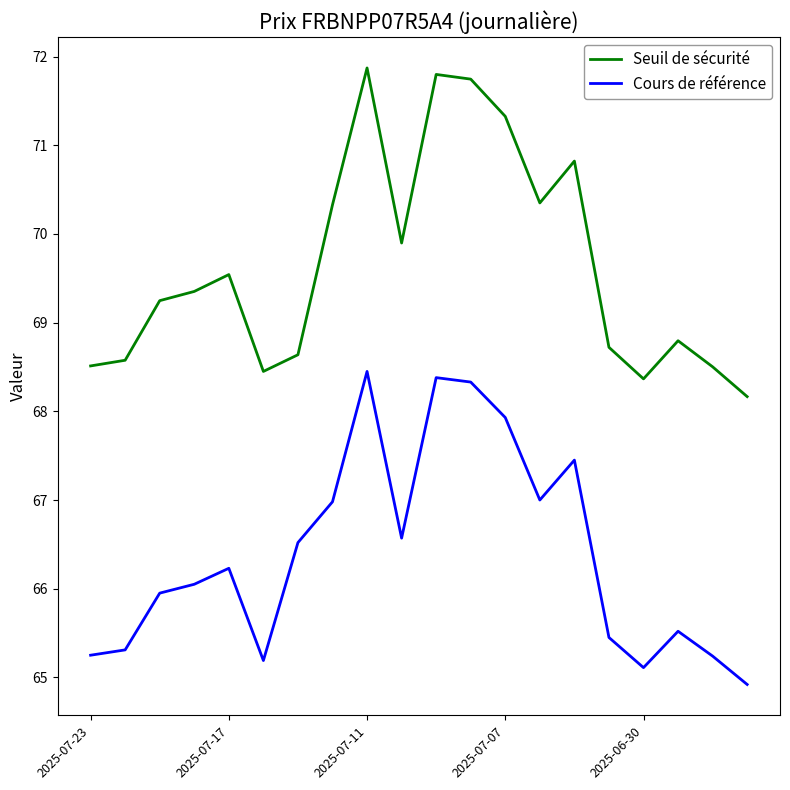

What is the difference between the maximum and minimum values in the Cours de référence series?

3.5